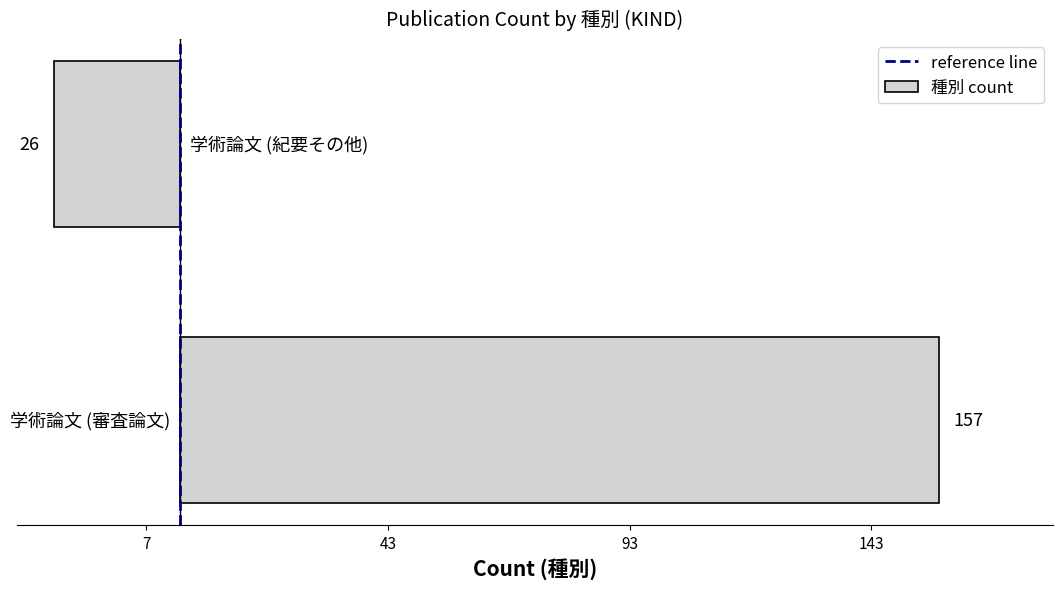

Does the chart contain any negative values?

Yes